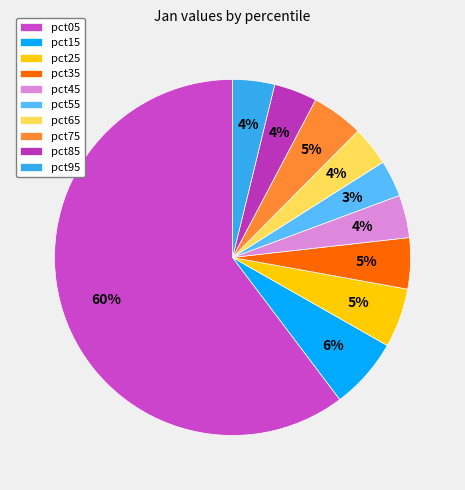

Do pct65 and pct25 together represent more than half of the pie?

No